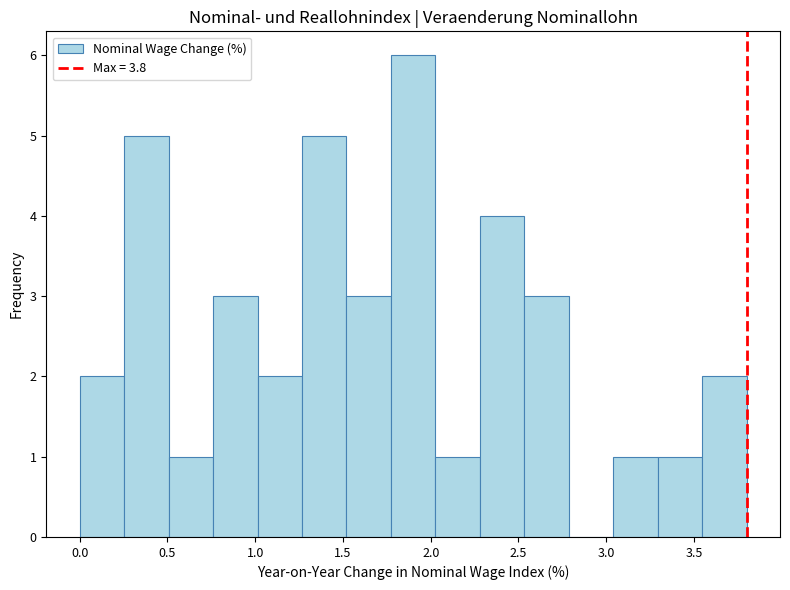

Reading left to right, transcribe this chart: for each bar, give the range it covers on the x-axis and its height. Neither the bar edges nor the heights are printed on the chart, so give them approximately, as read against the axes.

0.00 to 0.25: 2
0.25 to 0.50: 5
0.50 to 0.75: 1
0.75 to 1.00: 3
1.00 to 1.25: 2
1.25 to 1.50: 5
1.50 to 1.75: 3
1.75 to 2.05: 6
2.05 to 2.30: 1
2.30 to 2.55: 4
2.55 to 2.80: 3
2.80 to 3.05: 0
3.05 to 3.30: 1
3.30 to 3.55: 1
3.55 to 3.80: 2